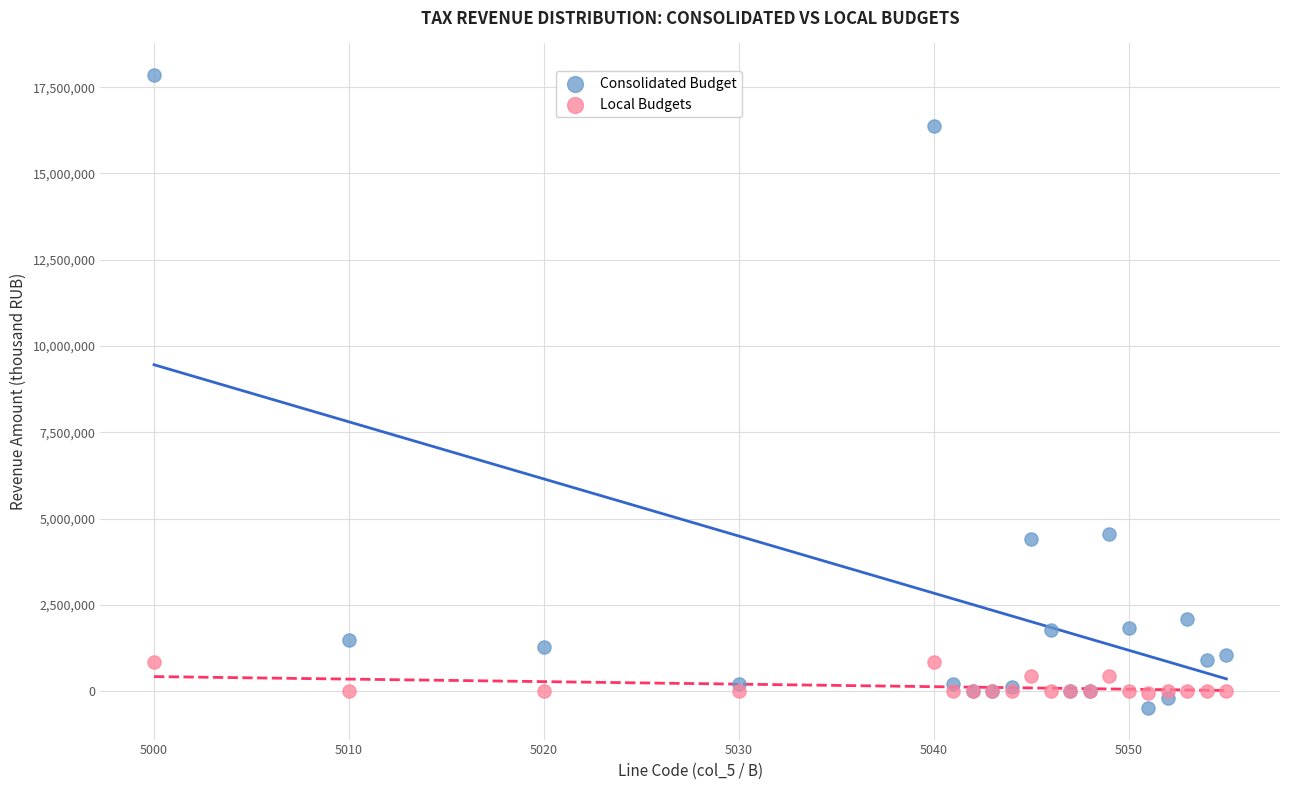

Which series has the largest Y range (max minus min)?

Consolidated Budget